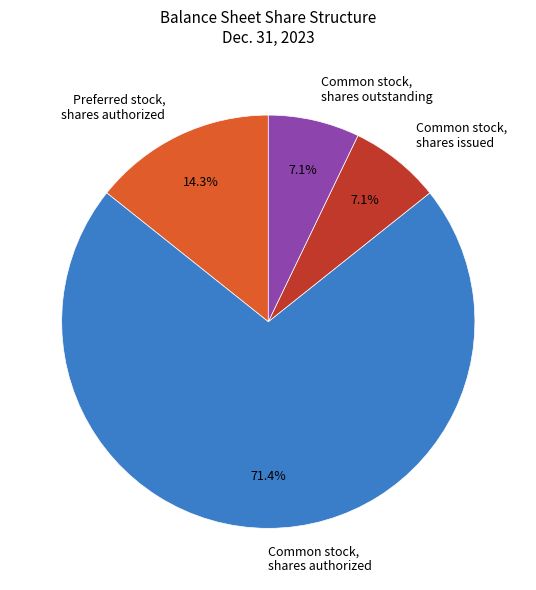

To the nearest percent, what is the average slice percentage?

25%